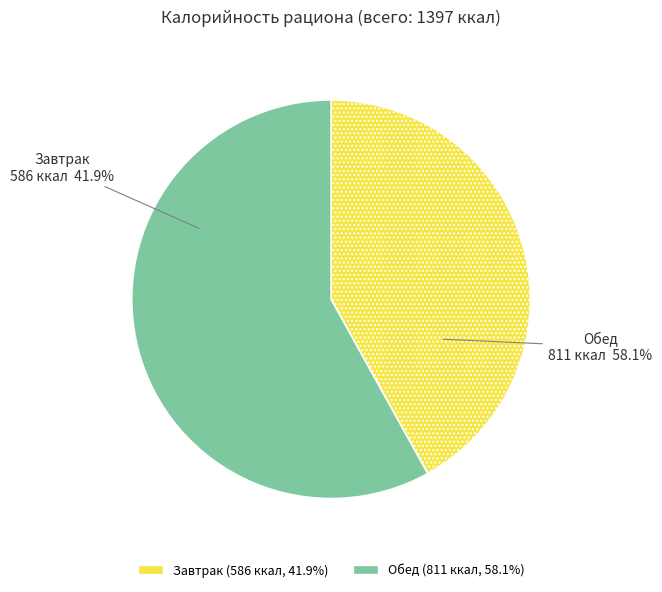

To the nearest percent, what portion does Завтрак represent?

42%